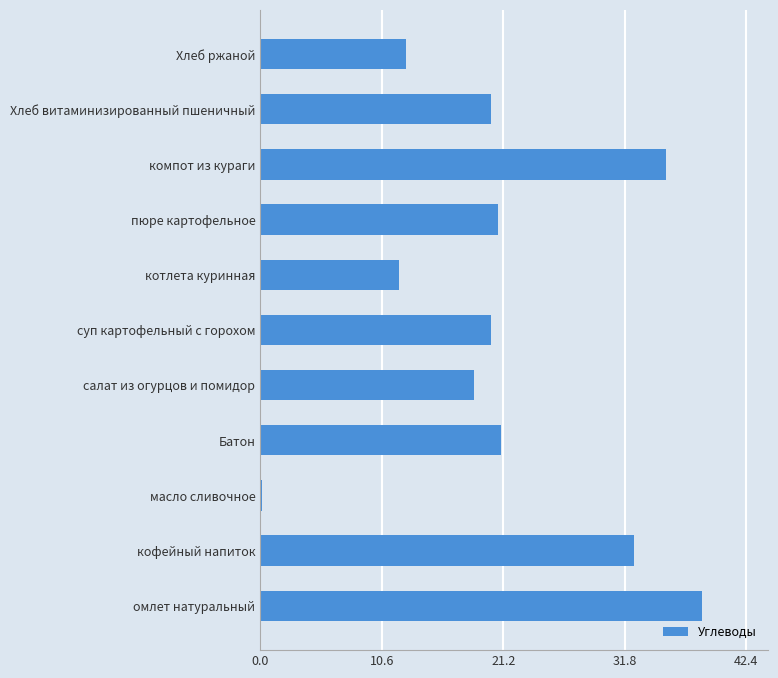

True or false: the data shows 18.6 at салат из огурцов и помидор.

True